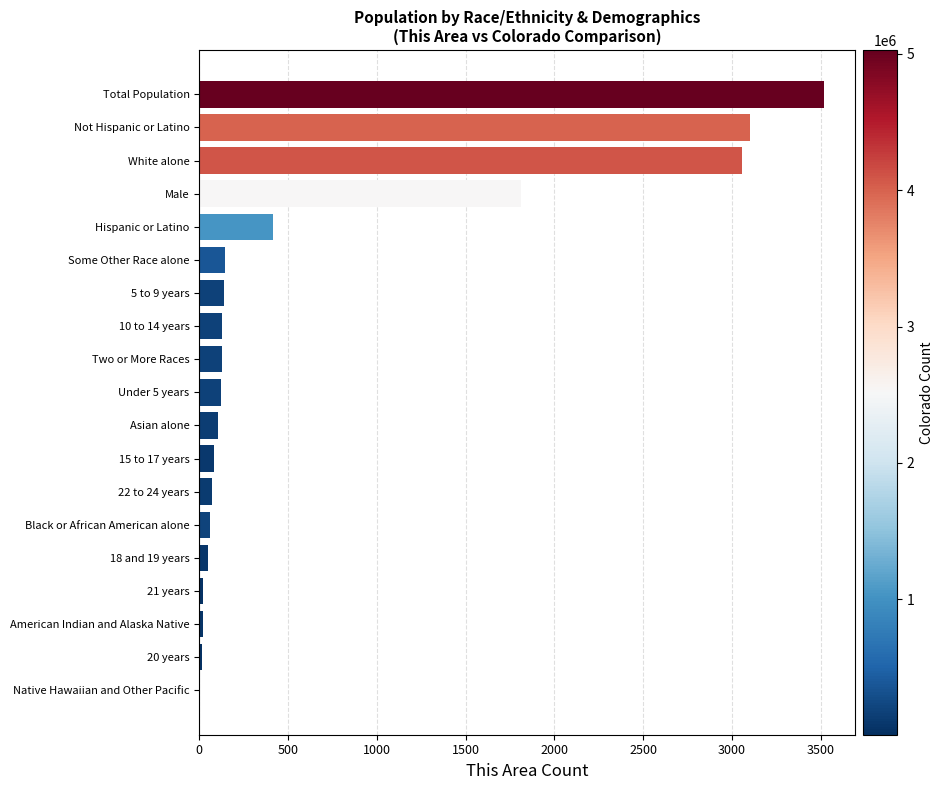

True or false: the data shows 107 at Asian alone.

True